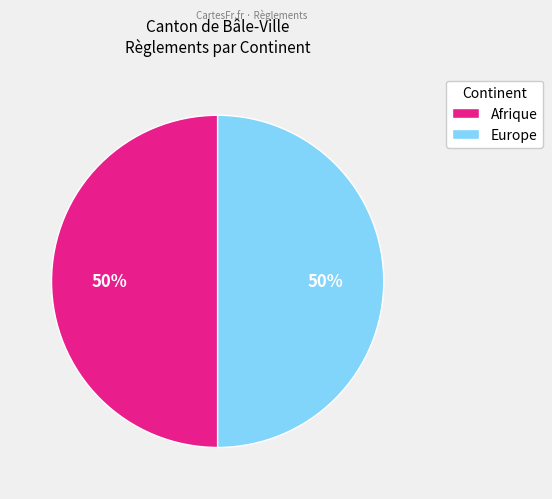

Do Europe and Afrique together represent more than half of the pie?

Yes